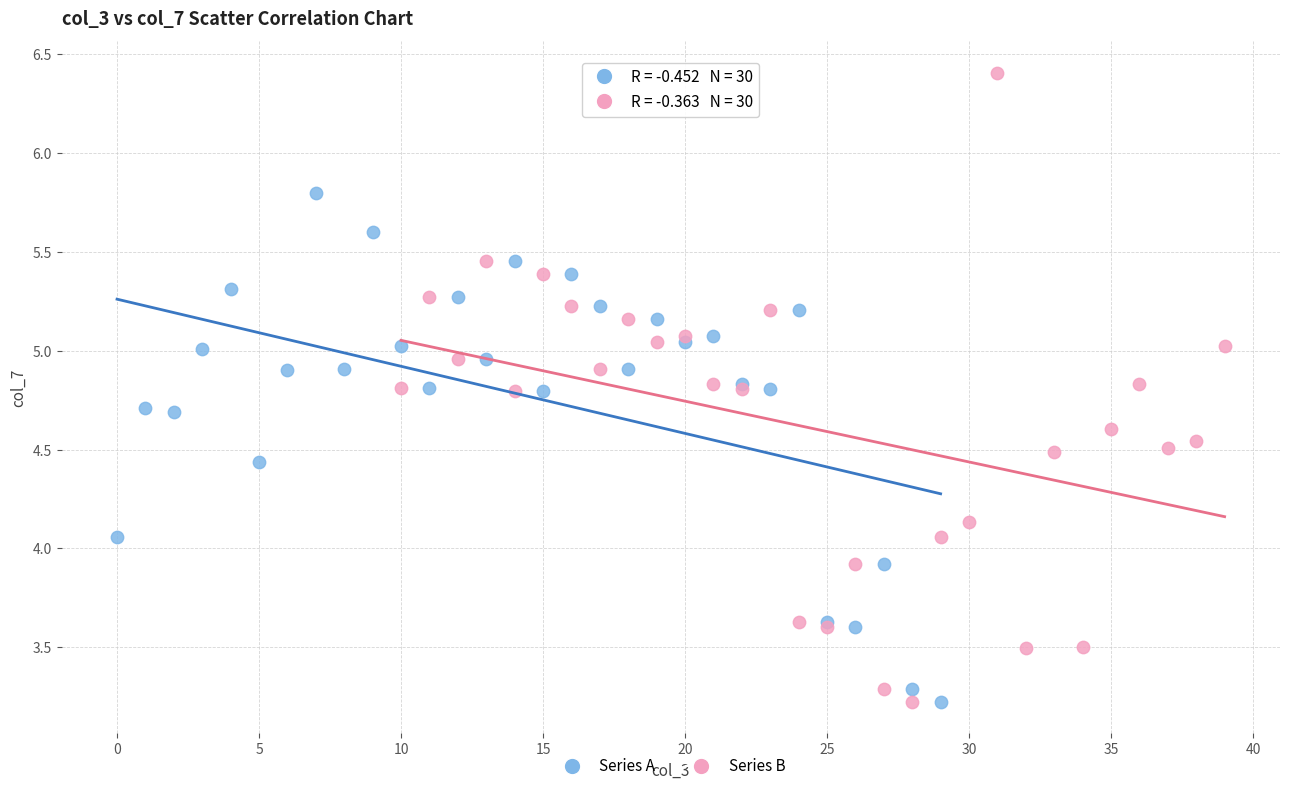

Which series contains the highest Y value?

Series B